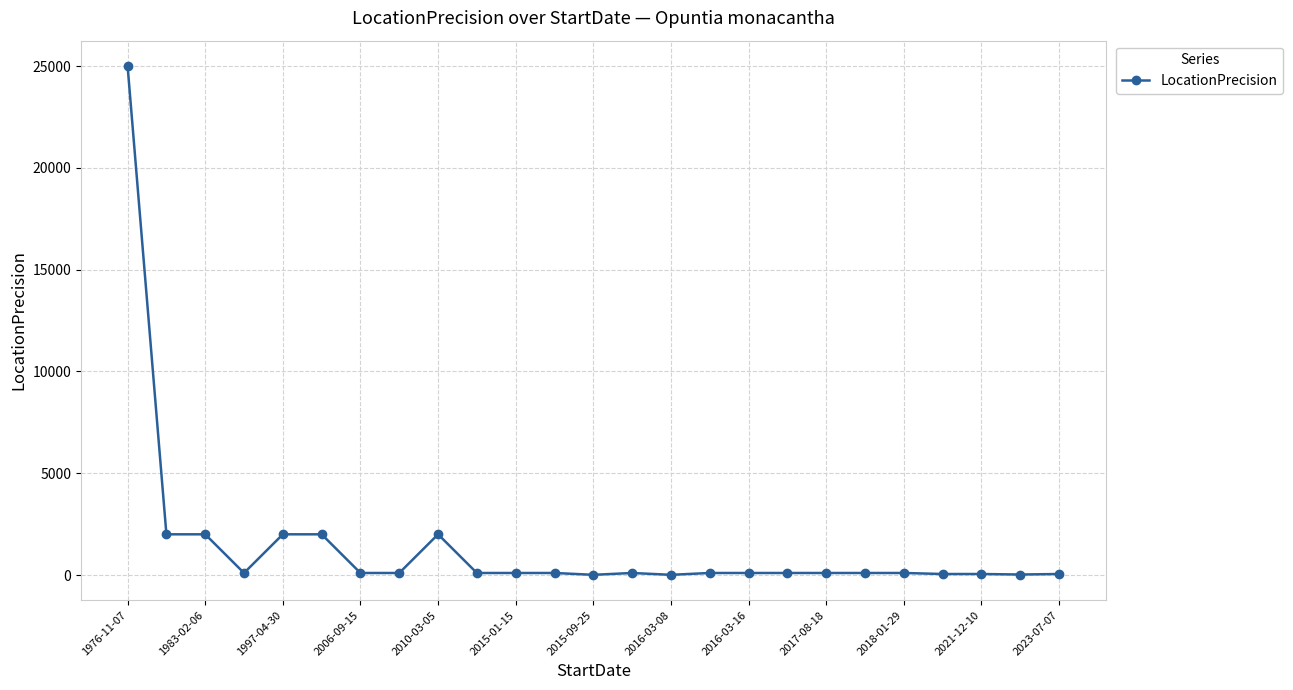

What is the maximum value shown in the chart?

25000